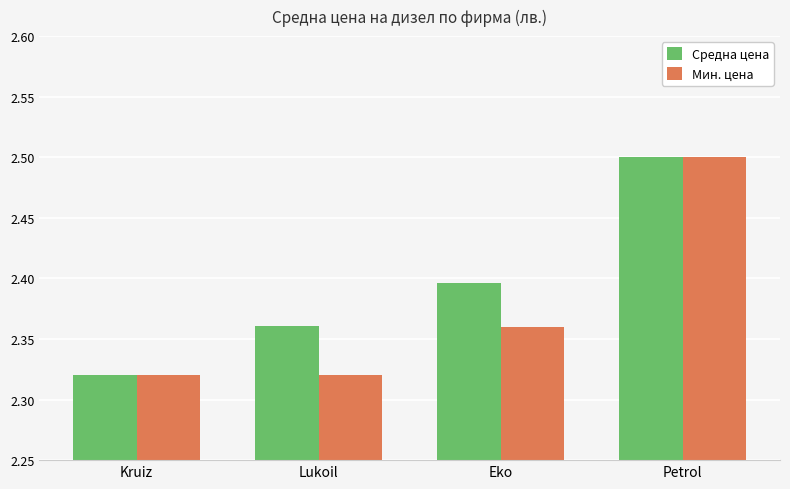

True or false: Средна цена has a value of 0.7 at Lukoil.

False